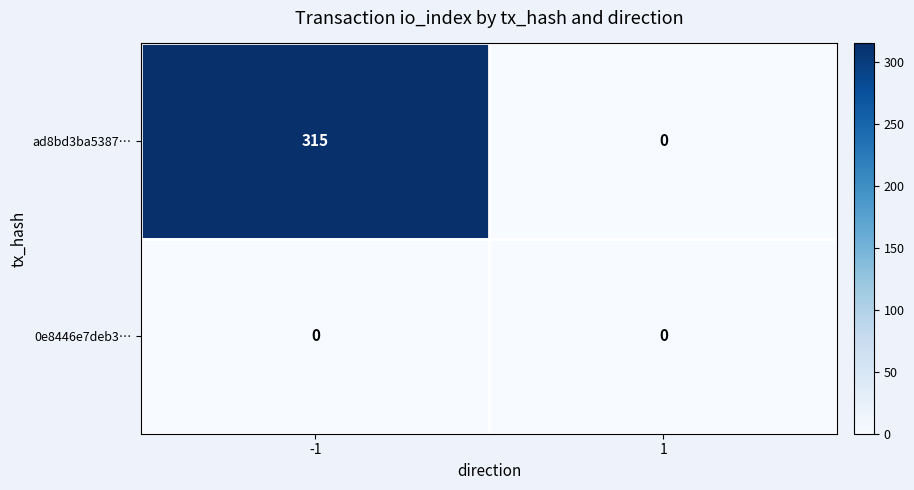

At which category is the sum across all series the highest?

-1